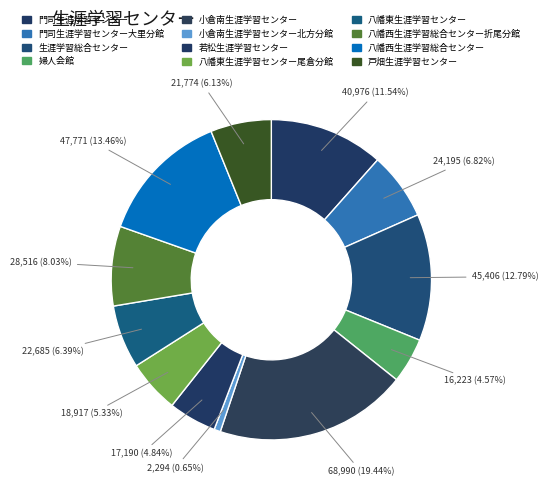

How many slices are in this pie chart?

12